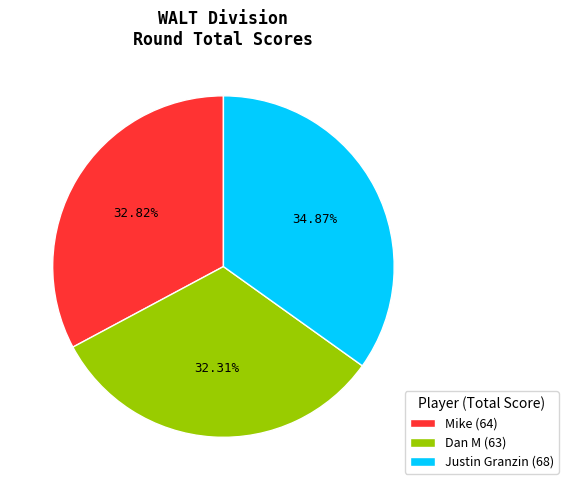

Is there a majority slice in this chart?

No